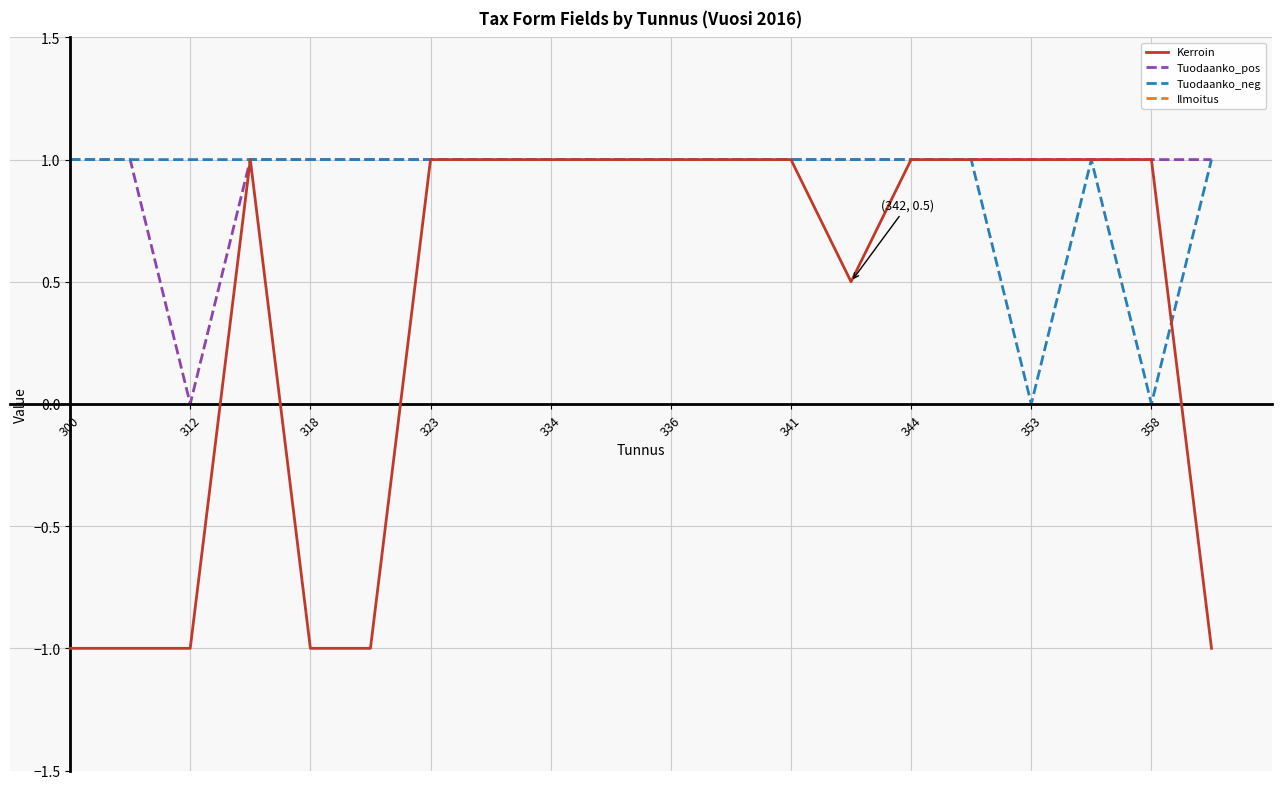

Reading left to right, list all the values displayed in this chart.

Kerroin: -1.0	-1.0	-1.0	1.0	-1.0	-1.0	1.0	1.0	1.0	1.0	1.0	1.0	1.0	0.5	1.0	1.0	1.0	1.0	1.0	-1.0
Tuodaanko_pos: 1.0	1.0	0.0	1.0	1.0	1.0	1.0	1.0	1.0	1.0	1.0	1.0	1.0	1.0	1.0	1.0	1.0	1.0	1.0	1.0
Tuodaanko_neg: 1.0	1.0	1.0	1.0	1.0	1.0	1.0	1.0	1.0	1.0	1.0	1.0	1.0	1.0	1.0	1.0	0.0	1.0	0.0	1.0
Ilmoitus: 5.0	5.0	5.0	5.0	5.0	5.0	5.0	5.0	5.0	5.0	5.0	5.0	5.0	5.0	5.0	5.0	5.0	5.0	5.0	5.0